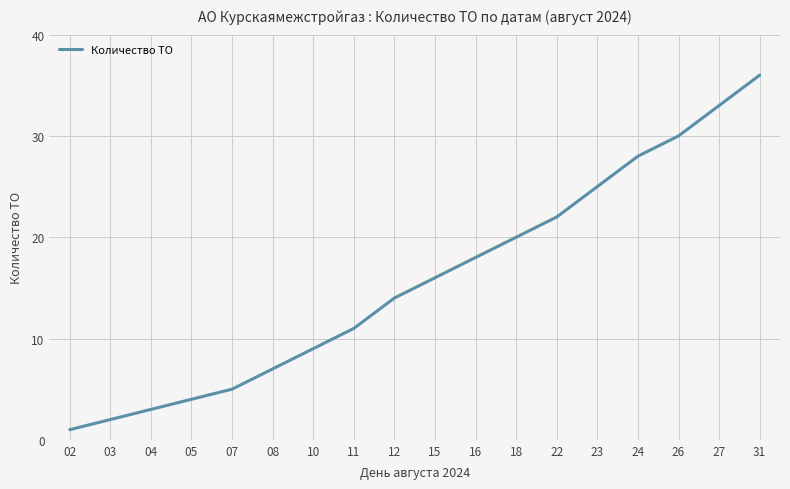

Read the value at 22, to the nearest 5.

20